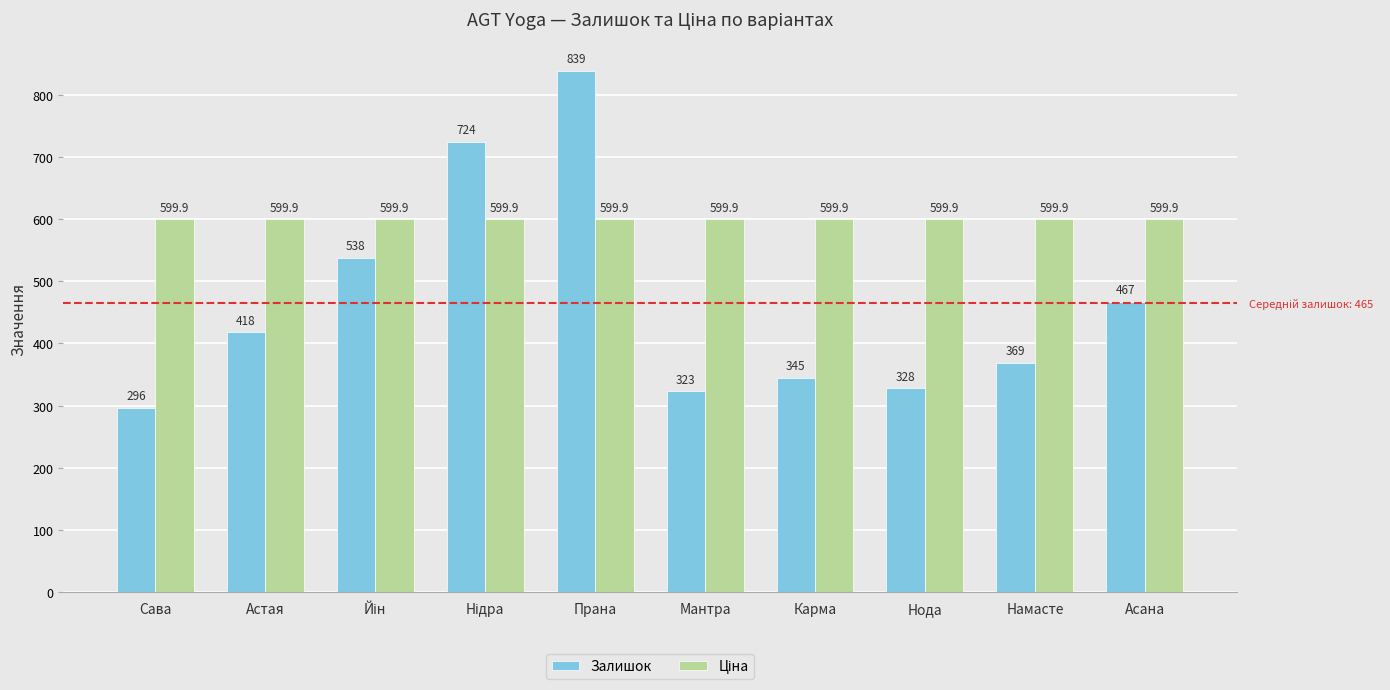

What is the spread (max minus min) of values at Мантра?

276.9